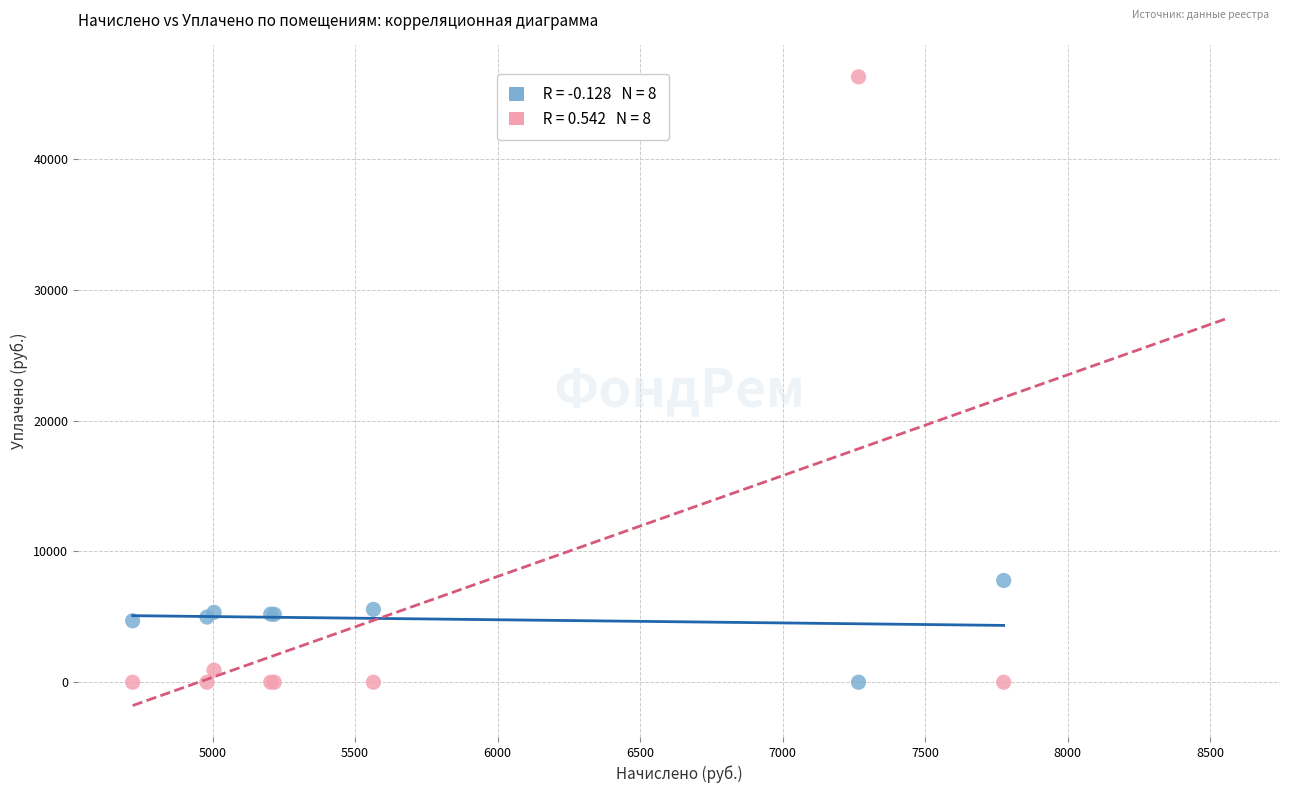

Across all series, what Y value is closest to 23130?

7774.9